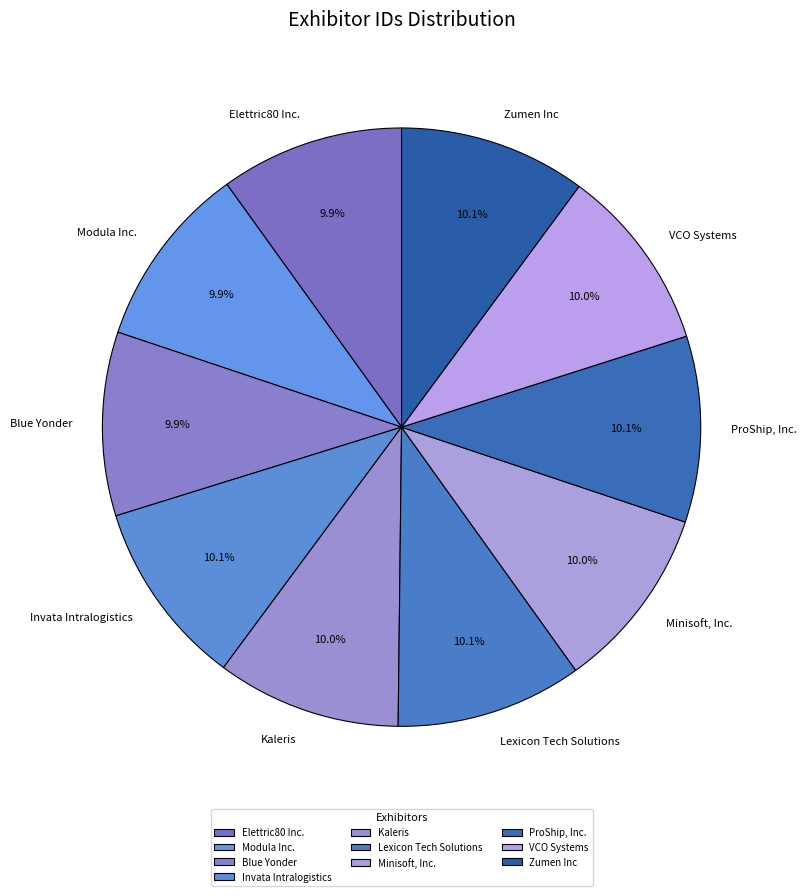

How much of the chart is everything except Invata Intralogistics?

89.9%